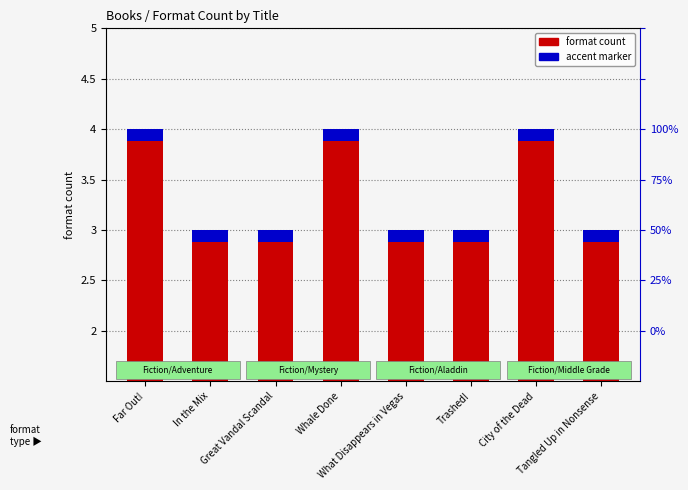

Which category has the highest value across all series?

Far Out!